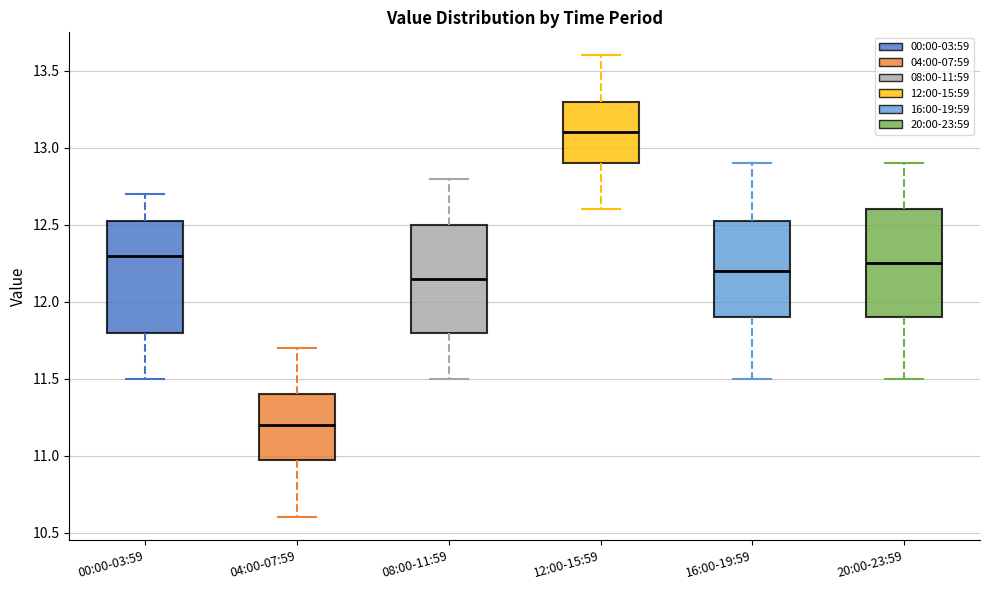

Where is the upper edge of the box for 20:00-23:59 on the y-axis? The values are not printed on the chart, so give them approximately, as read against the axis.

12.60